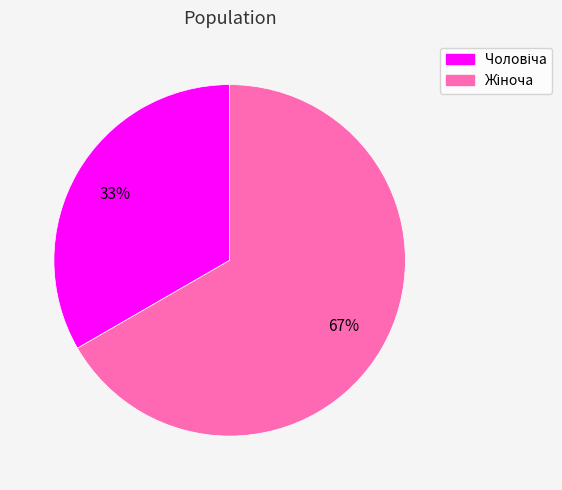

To the nearest percent, what is the average slice percentage?

50%